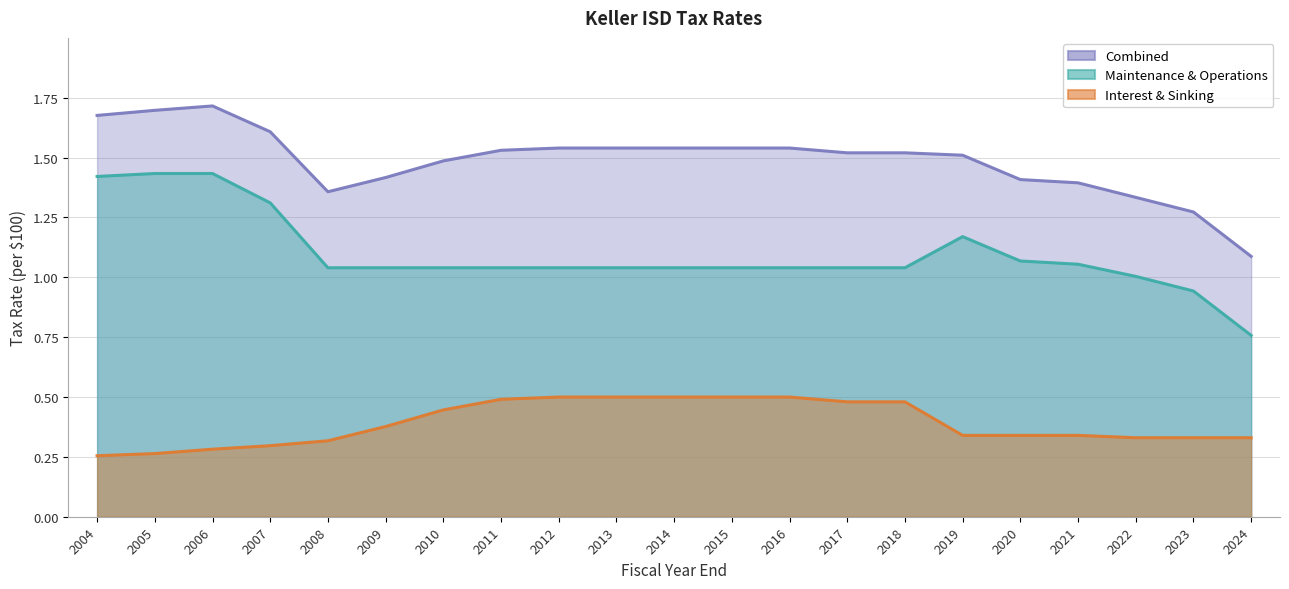

What is the average value of the Combined series?

1.5